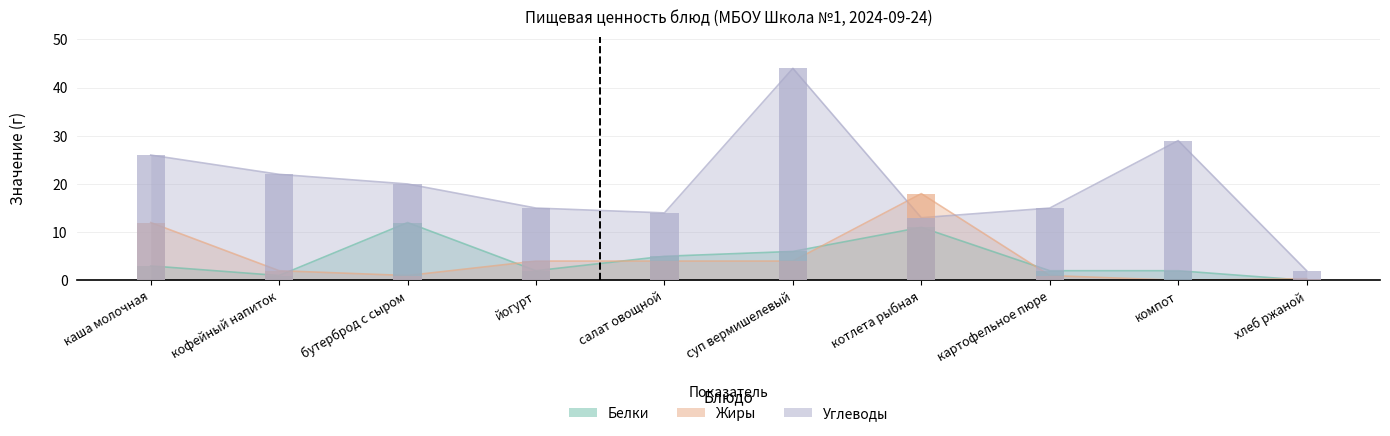

Are the bars horizontal?

No